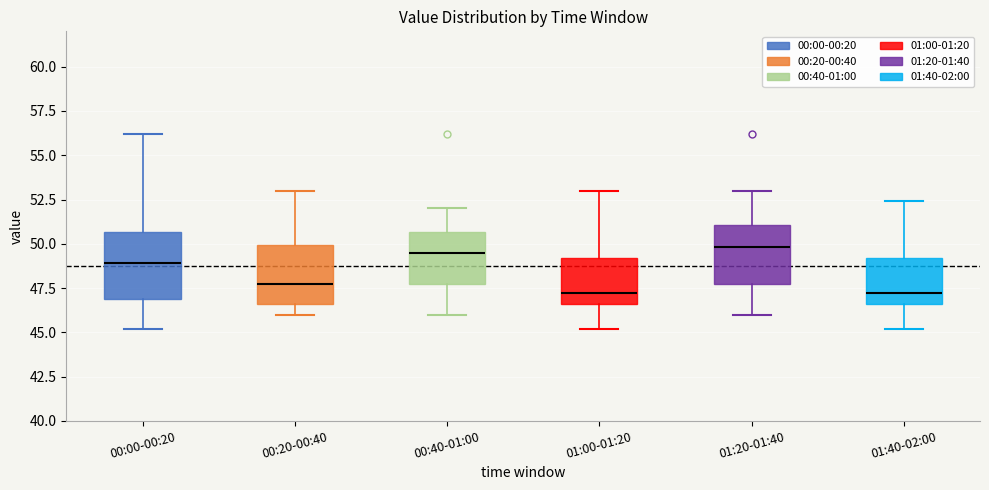

Reading left to right, read every box against the y-axis: the position of its median line, the range the box covers, and the ends of its whiskers. The values are not printed on the chart, so give them approximately, as read against the axis.

00:00-00:20: median 49.0, box 47.0 to 50.5, whiskers 45.0 to 56.0
00:20-00:40: median 47.5, box 46.5 to 50.0, whiskers 46.0 to 53.0
00:40-01:00: median 49.5, box 48.0 to 50.5, whiskers 46.0 to 52.0
01:00-01:20: median 47.0, box 46.5 to 49.0, whiskers 45.0 to 53.0
01:20-01:40: median 50.0, box 48.0 to 51.0, whiskers 46.0 to 53.0
01:40-02:00: median 47.0, box 46.5 to 49.0, whiskers 45.0 to 52.5